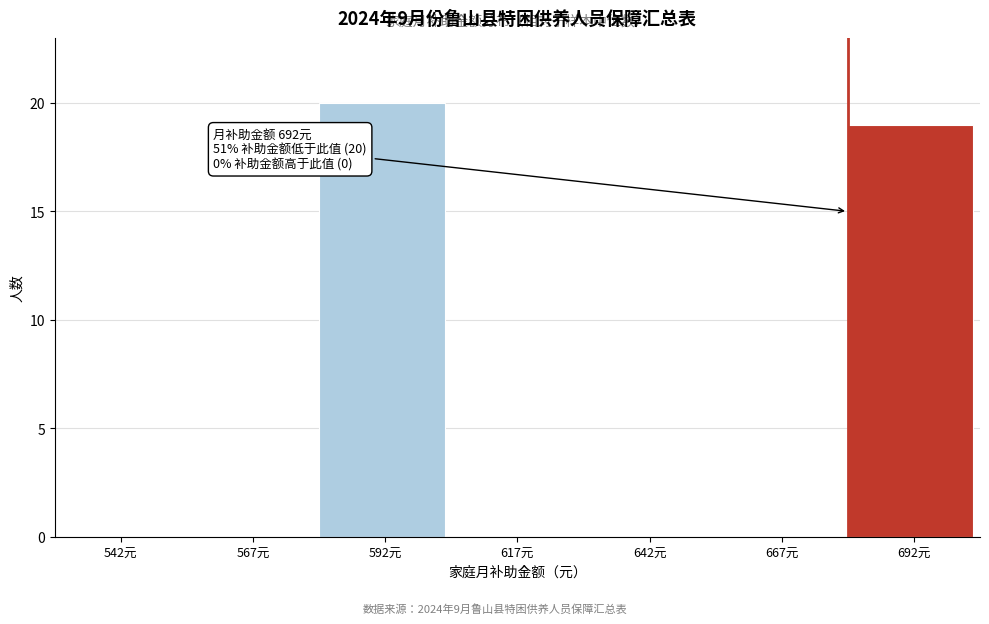

Reading left to right, transcribe all the data shown in this chart.

542元=0	567元=0	592元=20	617元=0	642元=0	667元=0	692元=19